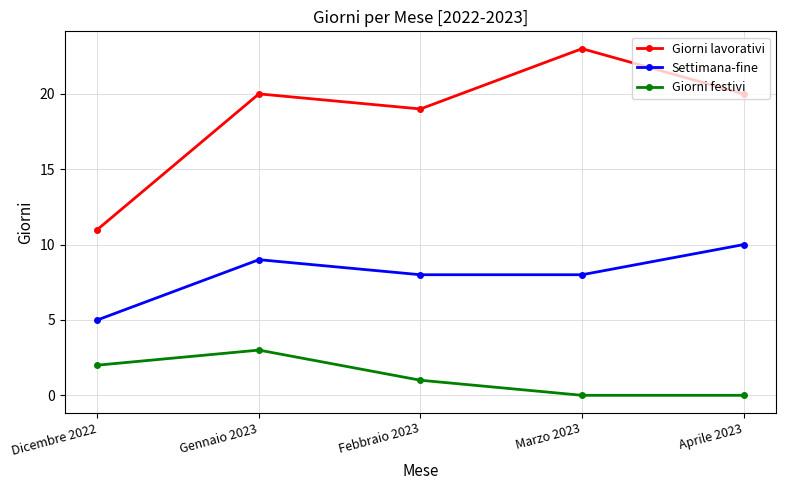

What is the lowest value of the Settimana-fine series?

5